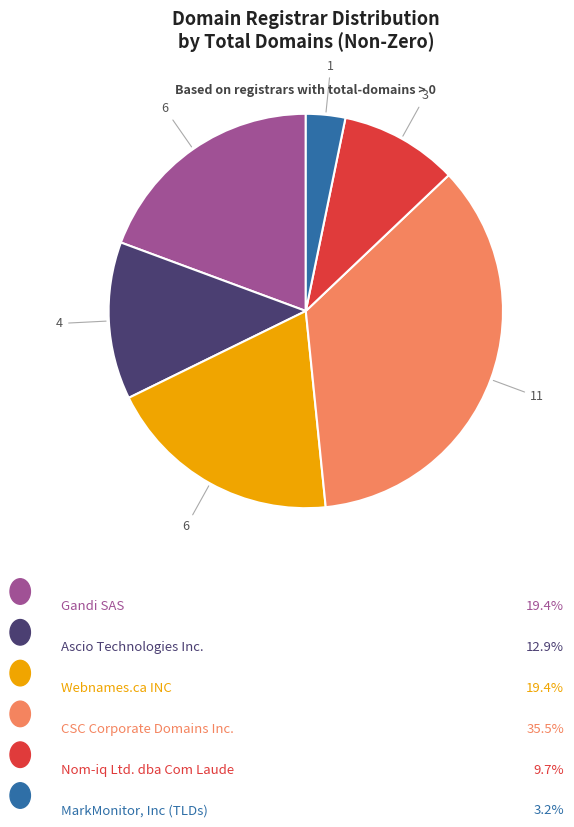

Is there any slice that represents more than half of the pie?

No